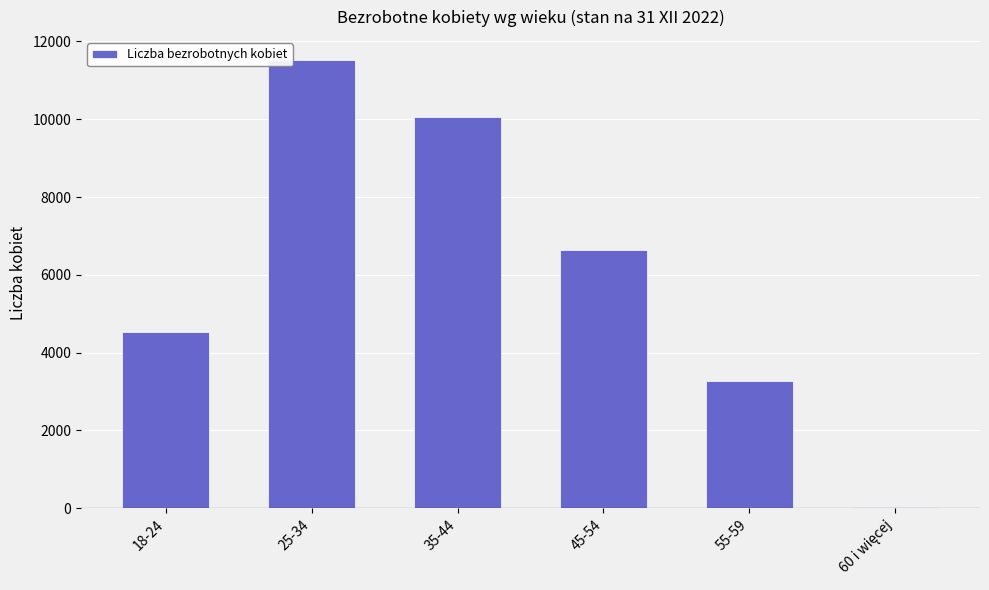

Which label corresponds to the largest value in the chart?

25-34